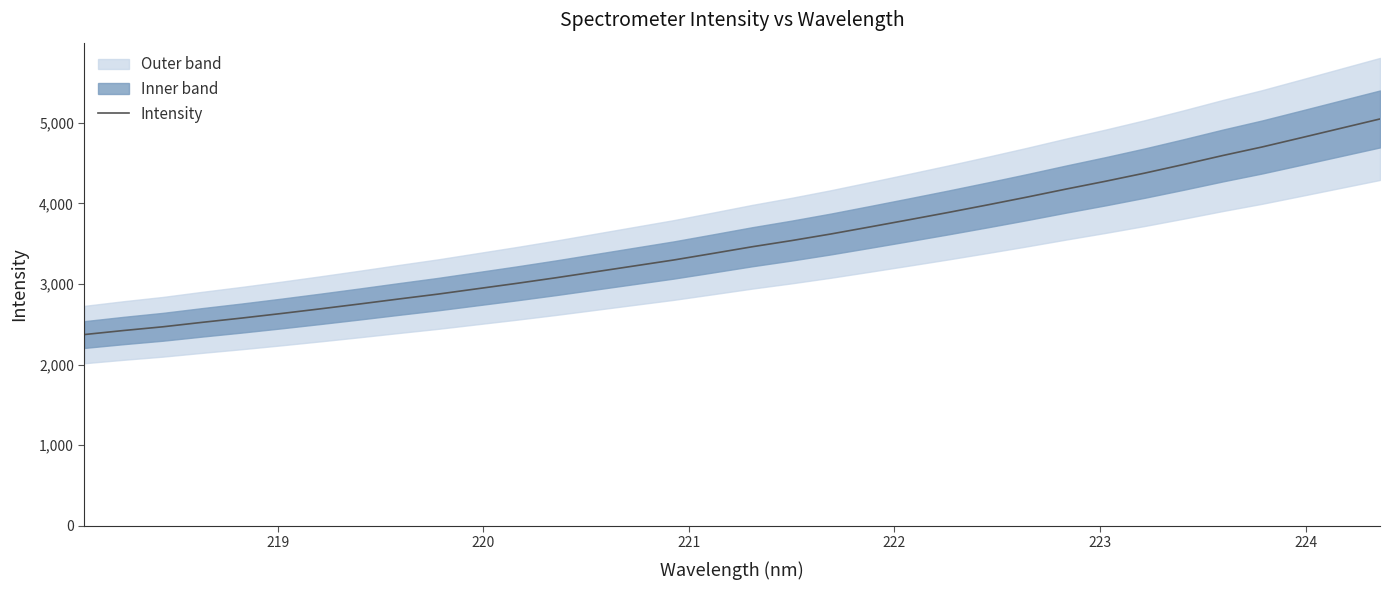

What is the lowest value of the Intensity series?

2372.8